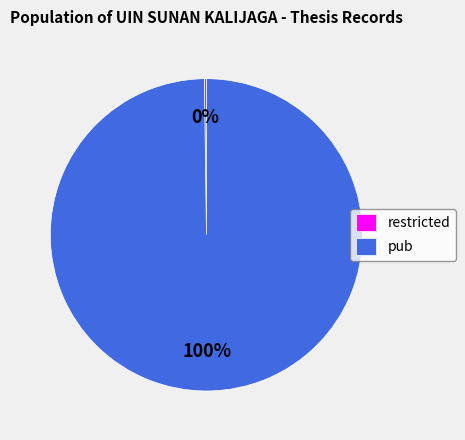

To the nearest percent, what portion does pub represent?

100%